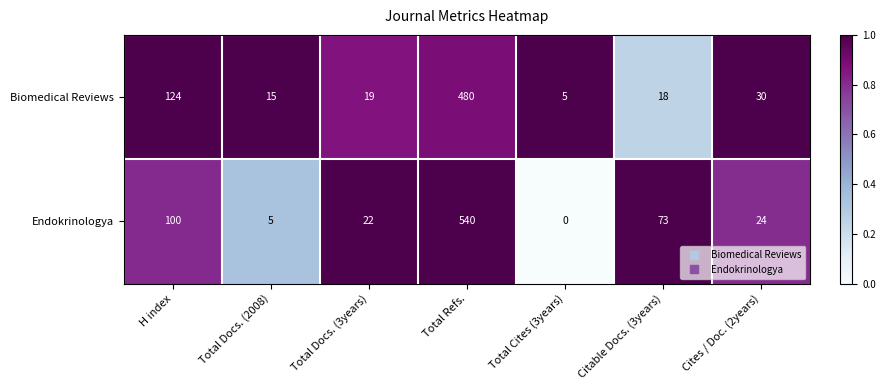

How many distinct data groups are displayed?

2